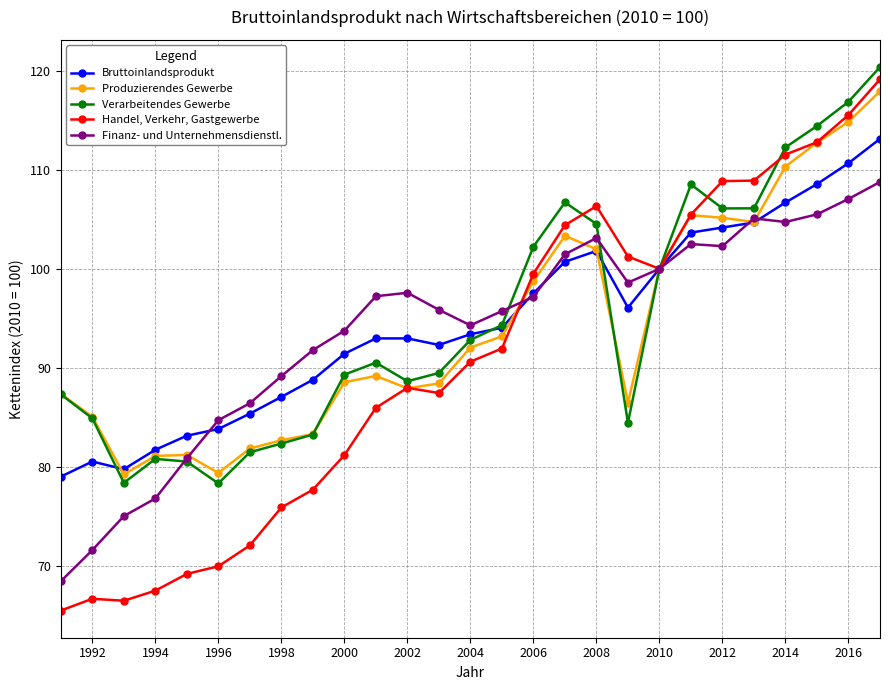

List the series in order of their peak value, lowest first.

Finanz- und Unternehmensdienstl., Bruttoinlandsprodukt, Produzierendes Gewerbe, Handel, Verkehr, Gastgewerbe, Verarbeitendes Gewerbe